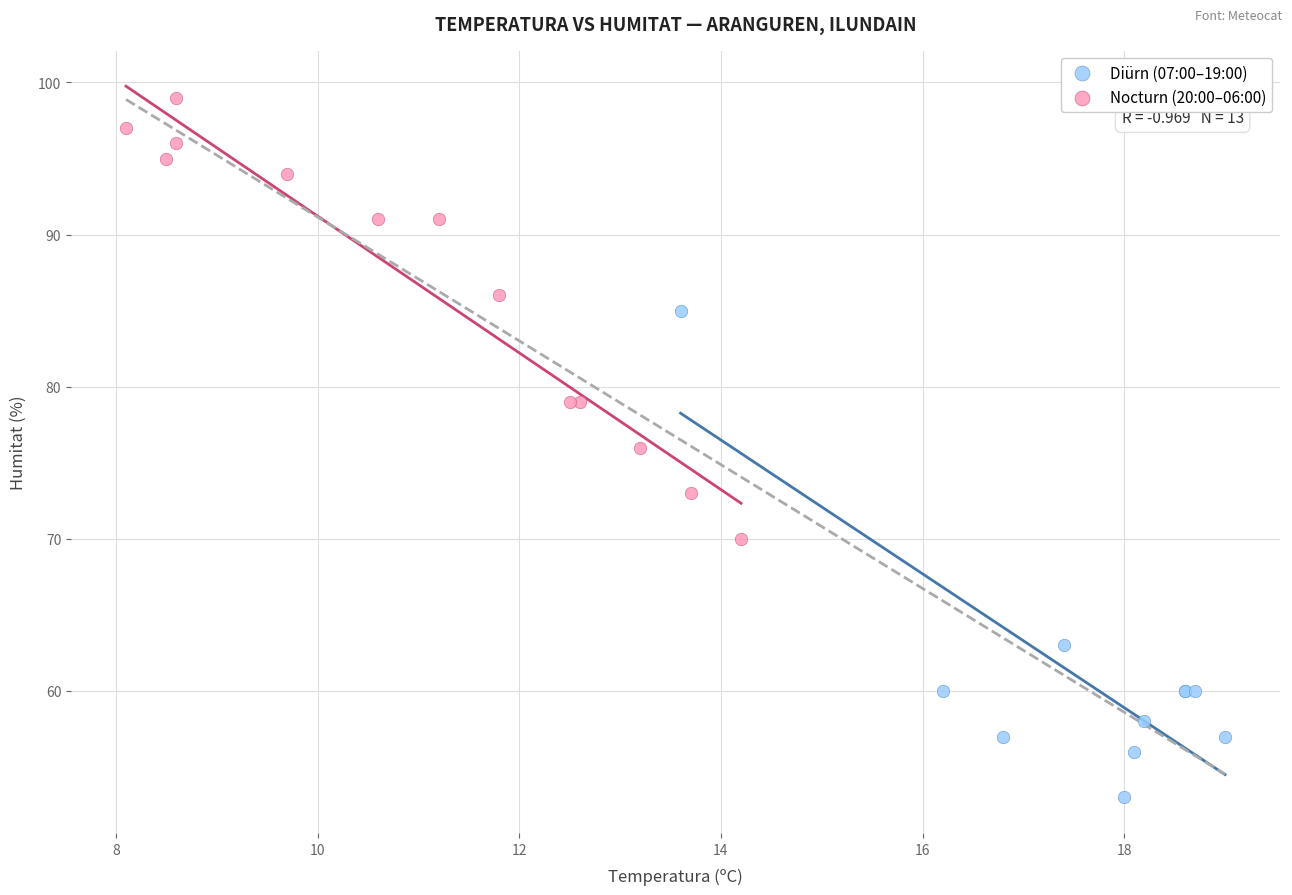

Which series contains the lowest Y value?

Diürn (07:00–19:00)